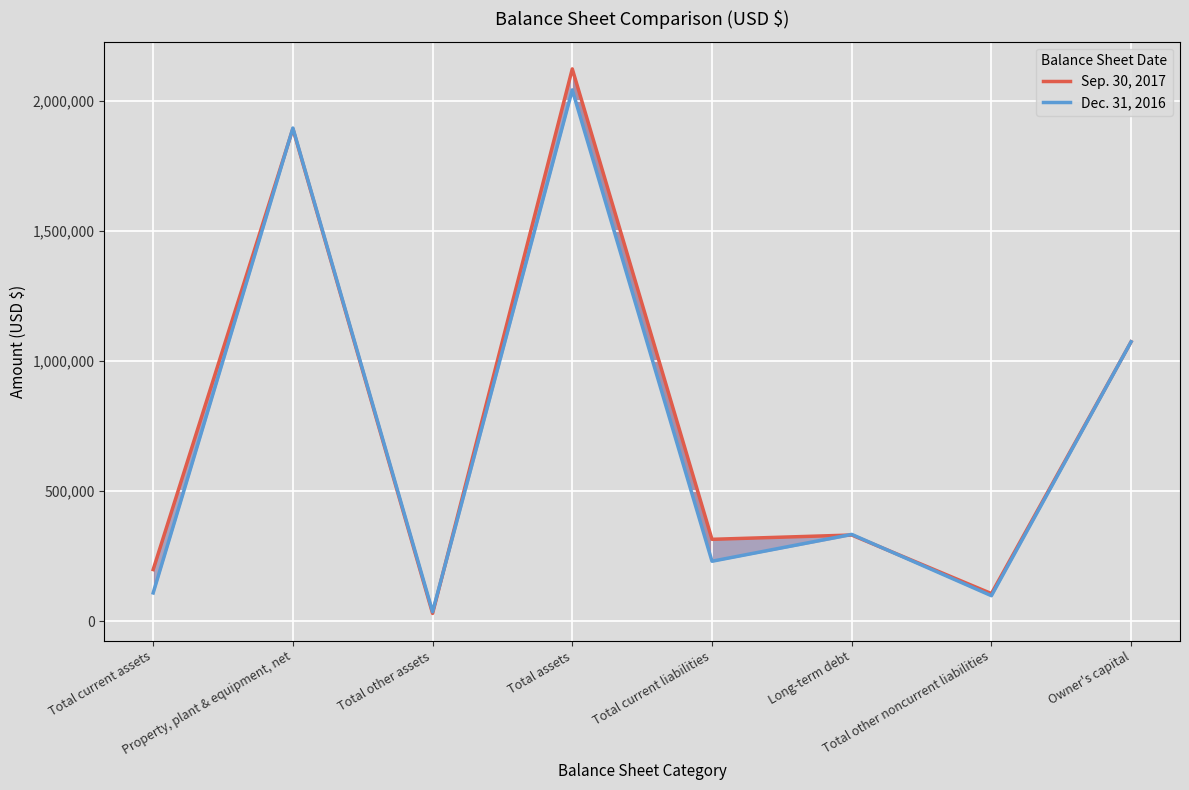

At which category does Sep. 30, 2017 reach its first local valley?

Total other assets